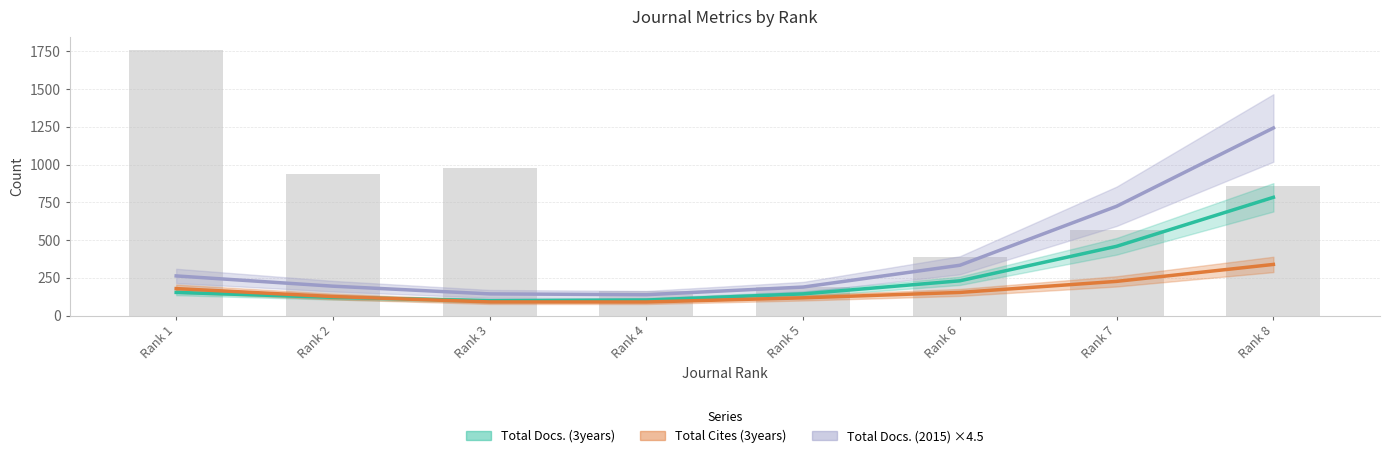

At Rank 3, list the series in order from smallest to largest.

Total Cites (3years), Total Docs. (3years), Total Docs. (2015) ×4.5